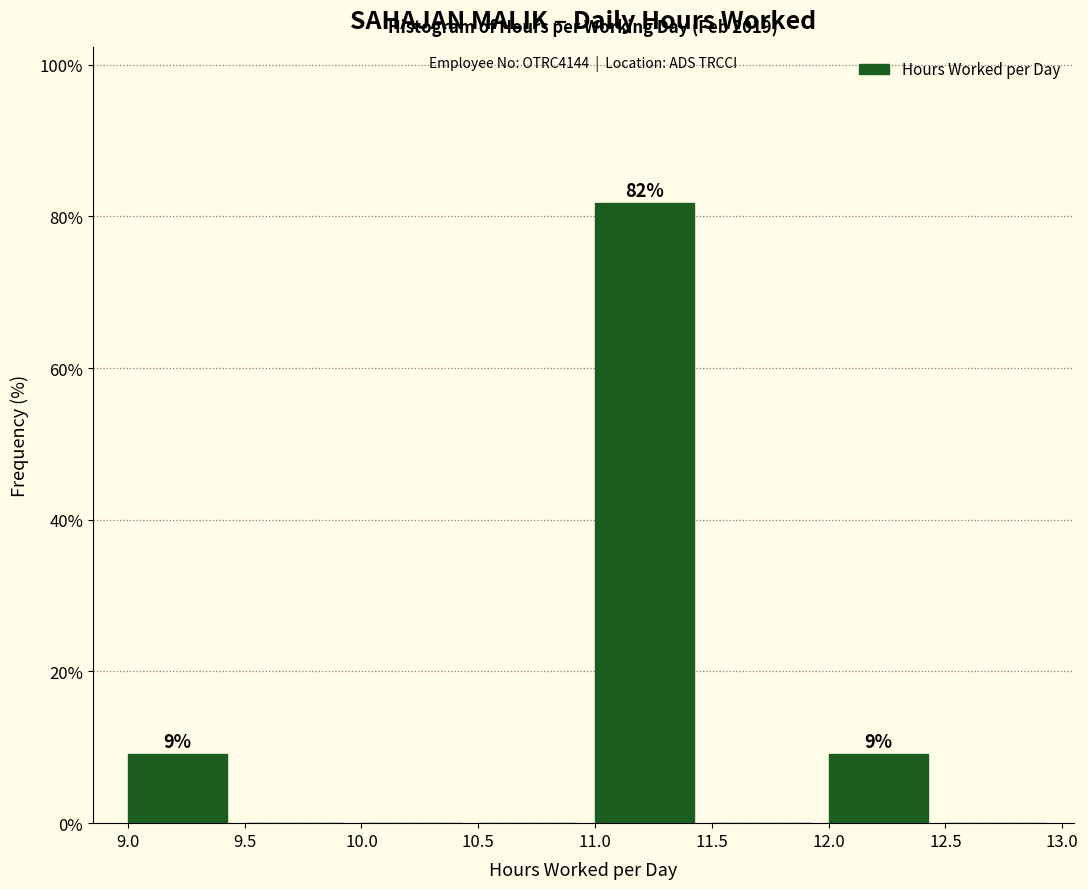

Over which range of the x-axis is the bar tallest?

11.0 to 11.5